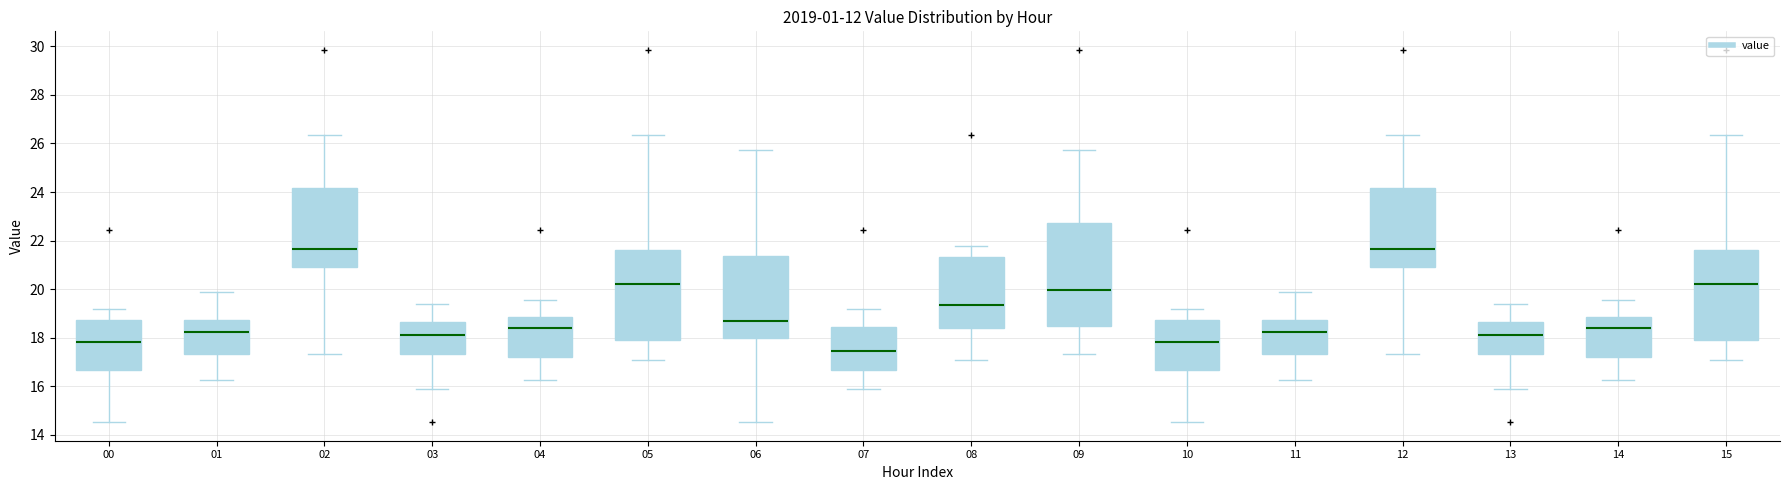

Reading left to right, transcribe this box plot: for each box, give where its median line is, the range the box spans, and where its two whiskers end, as read against the y-axis. The values are not printed on the chart, so give them approximately, as read against the axis.

00: median 17.8, box 16.6 to 18.8, whiskers 14.6 to 19.2
01: median 18.2, box 17.4 to 18.8, whiskers 16.2 to 20.0
02: median 21.6, box 21.0 to 24.2, whiskers 17.4 to 26.4
03: median 18.2, box 17.4 to 18.6, whiskers 16.0 to 19.4
04: median 18.4, box 17.2 to 18.8, whiskers 16.2 to 19.6
05: median 20.2, box 18.0 to 21.6, whiskers 17.2 to 26.4
06: median 18.6, box 18.0 to 21.4, whiskers 14.6 to 25.8
07: median 17.4, box 16.6 to 18.4, whiskers 16.0 to 19.2
08: median 19.4, box 18.4 to 21.4, whiskers 17.2 to 21.8
09: median 20.0, box 18.4 to 22.8, whiskers 17.4 to 25.8
10: median 17.8, box 16.6 to 18.8, whiskers 14.6 to 19.2
11: median 18.2, box 17.4 to 18.8, whiskers 16.2 to 20.0
12: median 21.6, box 21.0 to 24.2, whiskers 17.4 to 26.4
13: median 18.2, box 17.4 to 18.6, whiskers 16.0 to 19.4
14: median 18.4, box 17.2 to 18.8, whiskers 16.2 to 19.6
15: median 20.2, box 18.0 to 21.6, whiskers 17.2 to 26.4